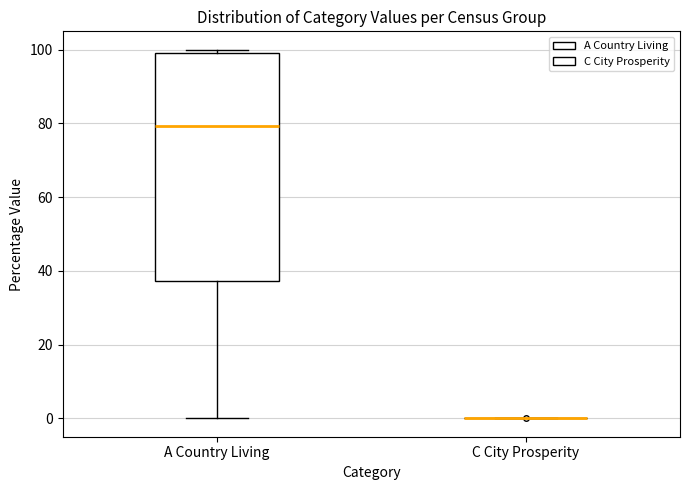

Reading left to right, read every box against the y-axis: the position of its median line, the range the box covers, and the ends of its whiskers. The values are not printed on the chart, so give them approximately, as read against the axis.

A Country Living: median 80, box 38 to 100, whiskers 0 to 100 (just above the box's upper edge)
C City Prosperity: box collapsed to a line at 0, whiskers 0 to 0